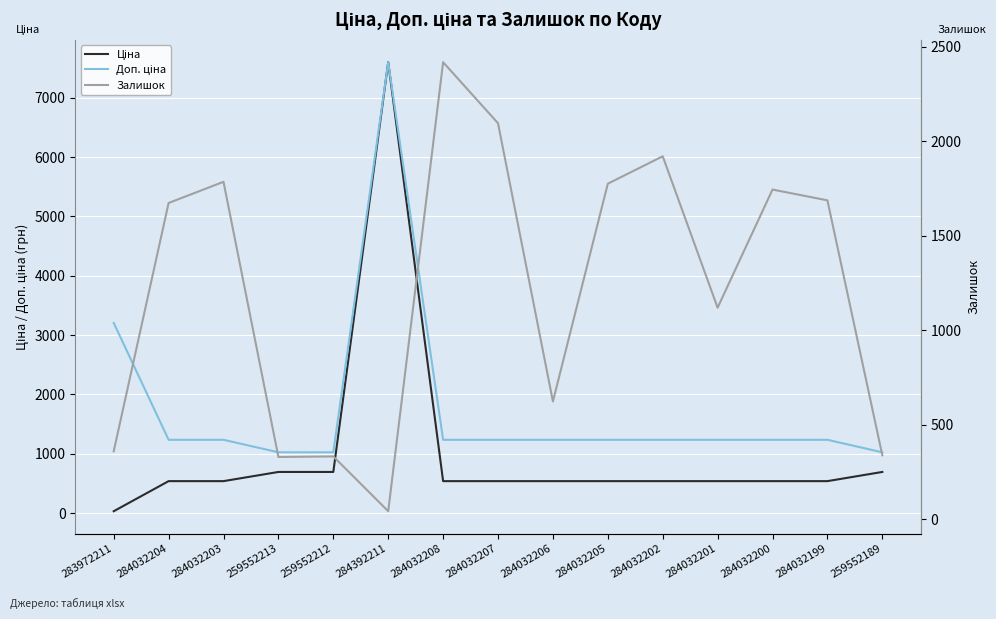

How many categories are shown in the chart?

15